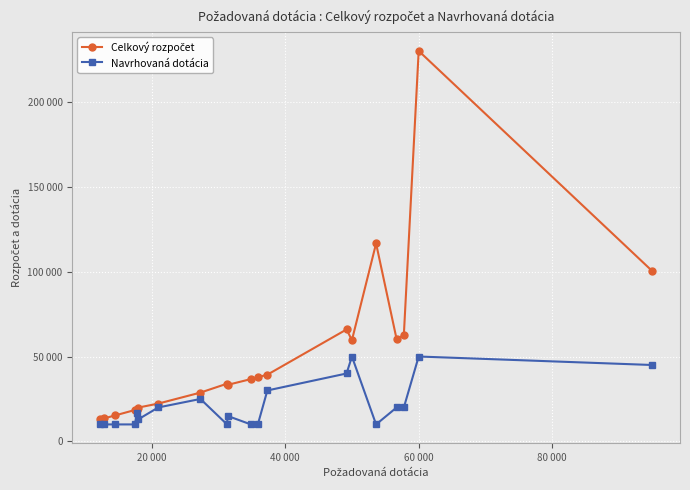

What is the difference between the maximum and minimum values in the Navrhovaná dotácia series?

40000